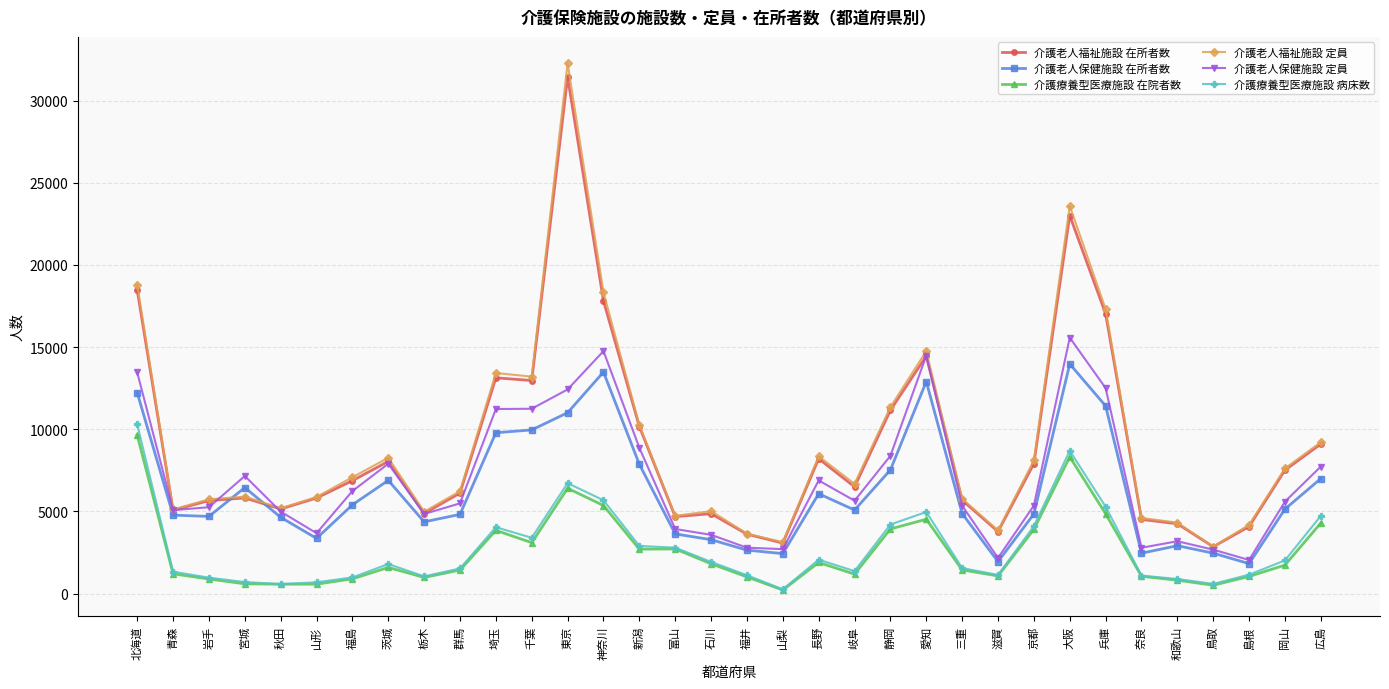

True or false: 介護老人保健施設 定員 has a value of 8444 at 北海道.

False